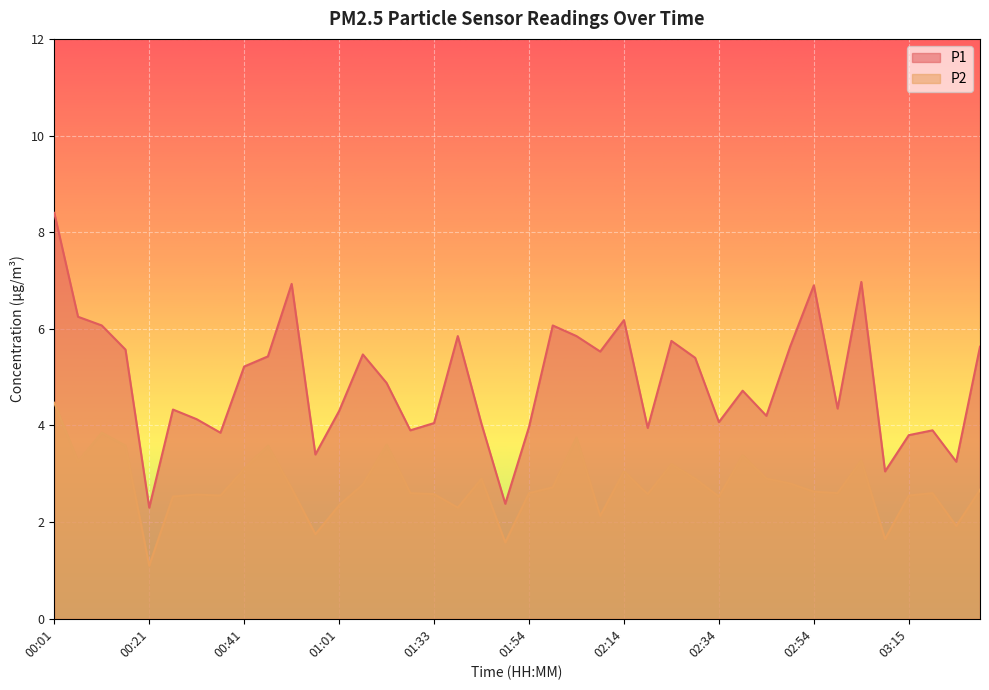

At which category does P2 reach its first local peak?

00:11